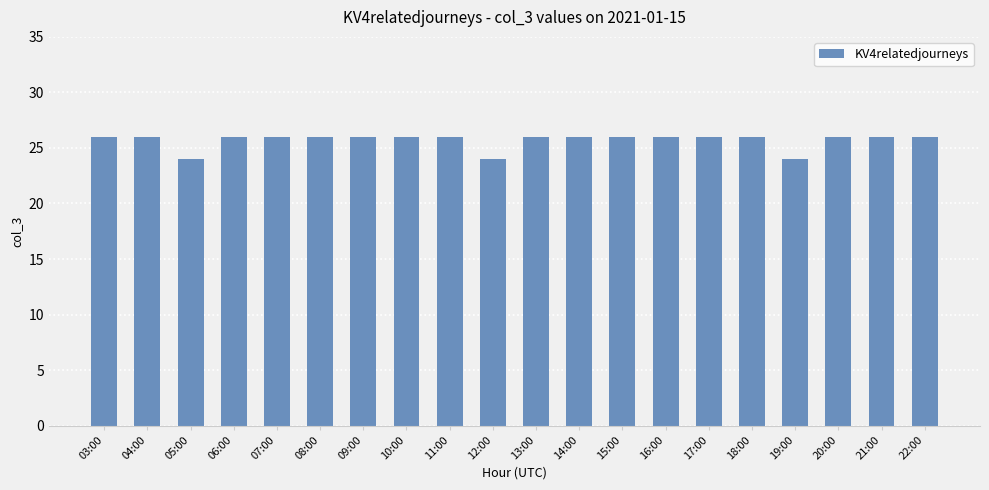

How many bars are there in total?

20